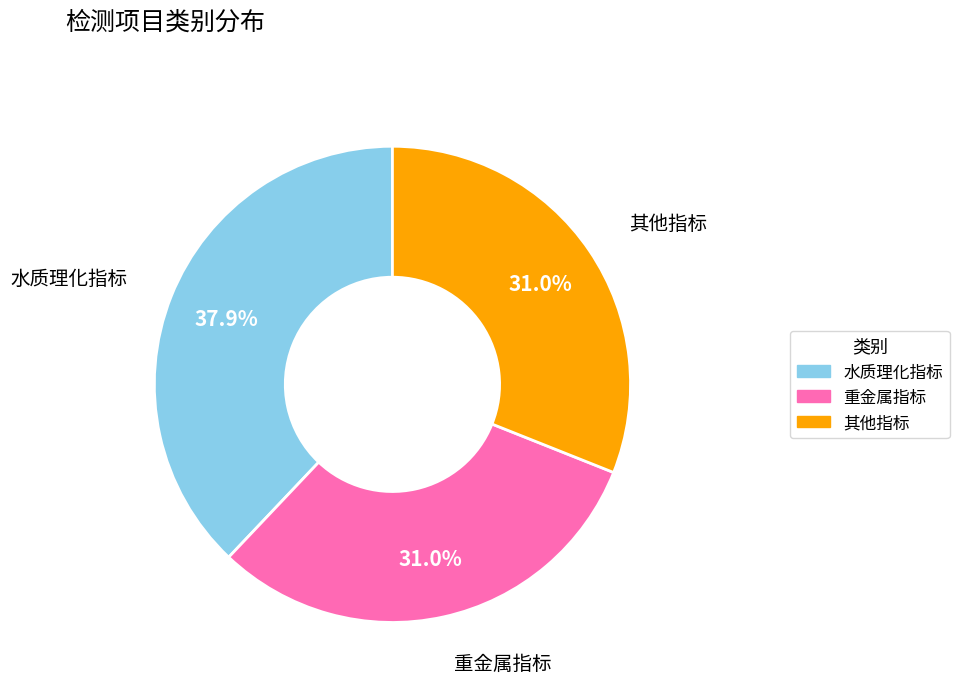

Is there any slice that represents more than half of the pie?

No